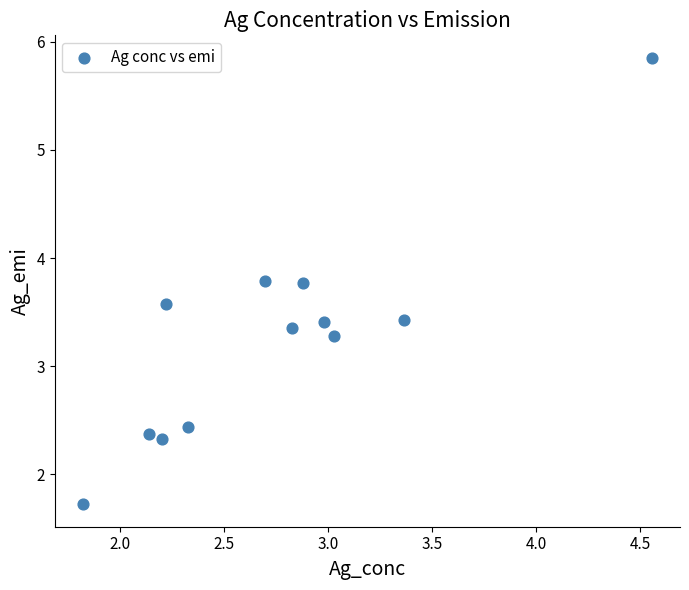

What Y value in the scatter plot is closest to 3?

3.3